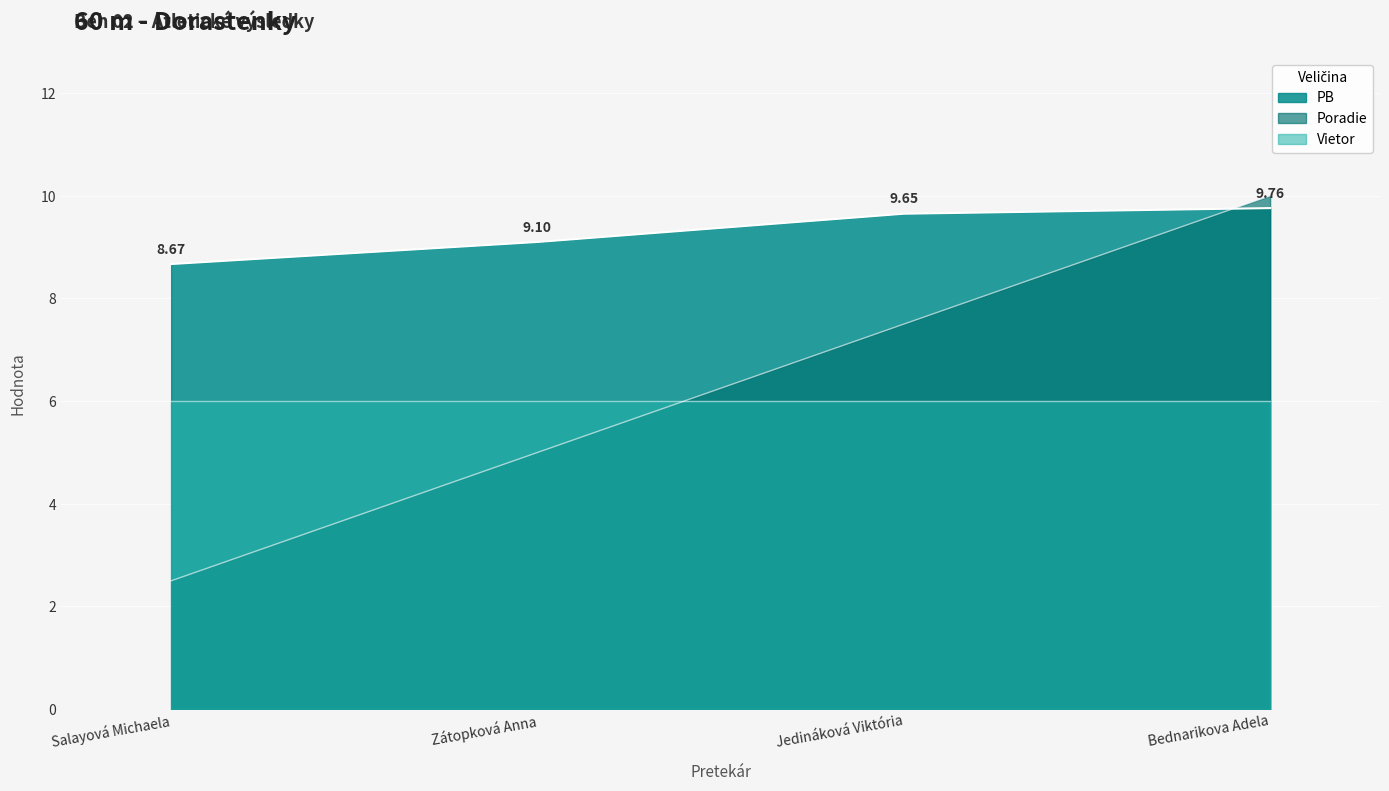

What is the sum of all PB values?

37.2